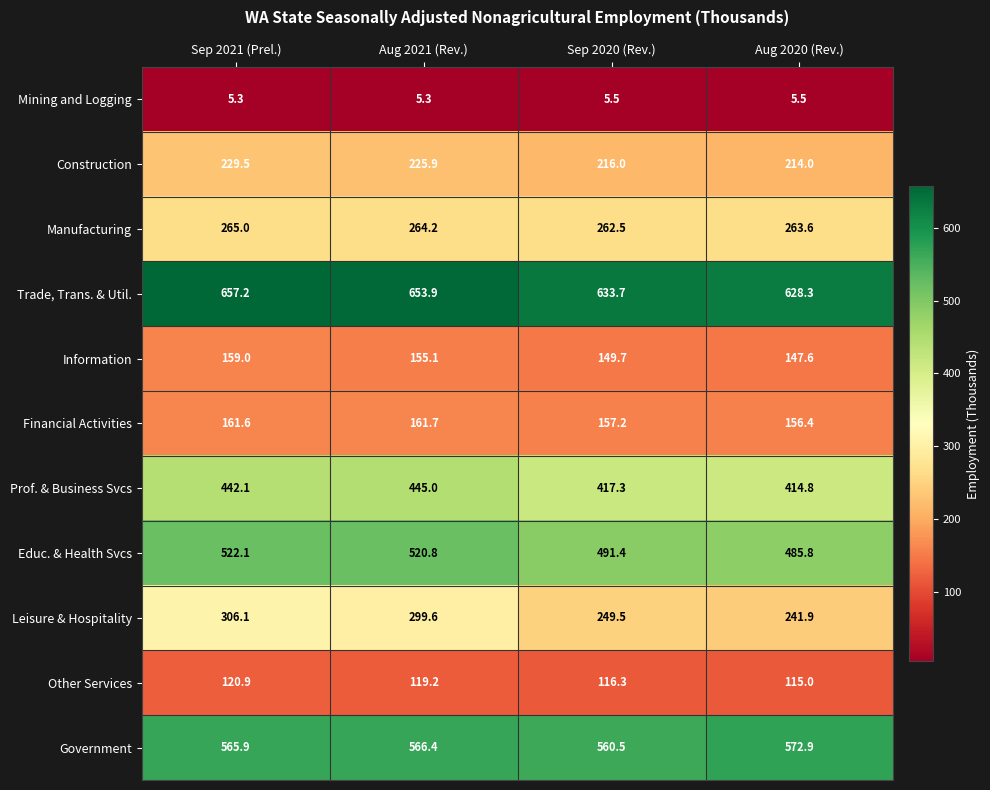

The value of Financial Activities at Sep 2020 (Rev.) is 157.2. True or false?

True